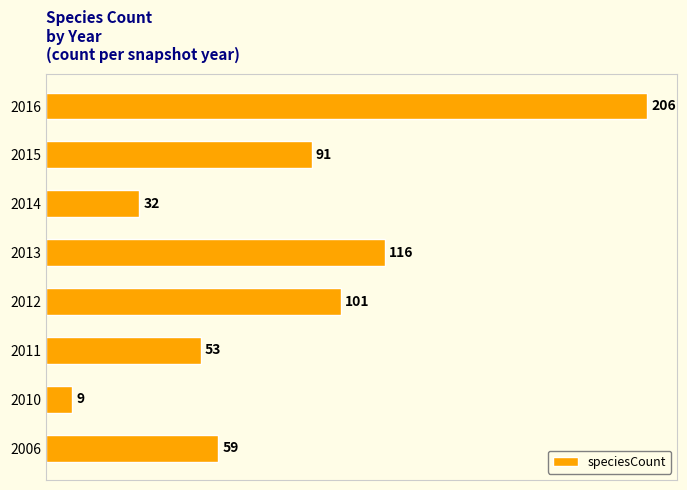

What is the sum of all values?

667